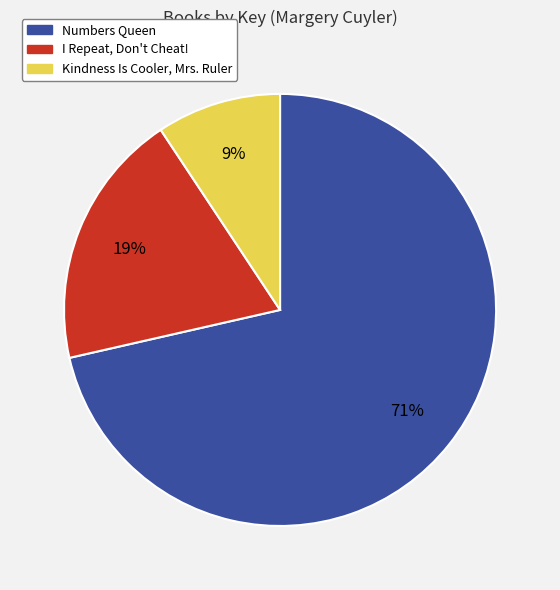

To the nearest percent, what percentage of the pie is Kindness Is Cooler, Mrs. Ruler?

9%